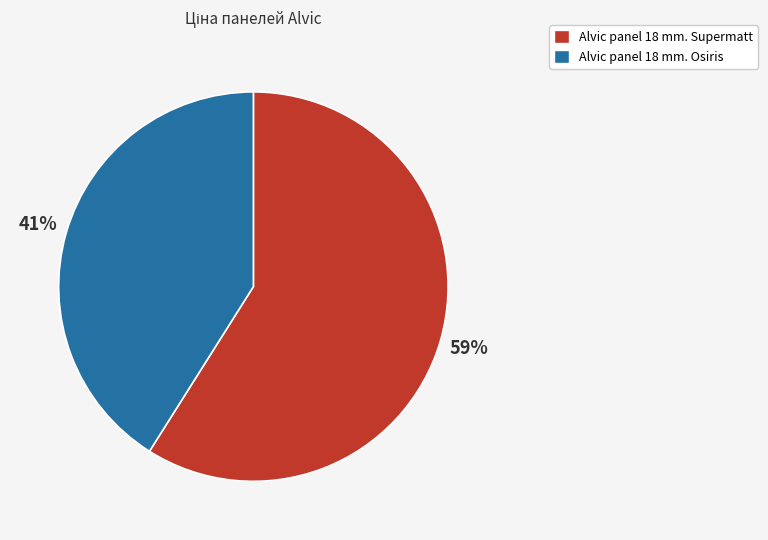

To the nearest percent, what is the combined percentage of Alvic panel 18 mm. Supermatt and Alvic panel 18 mm. Osiris?

100%